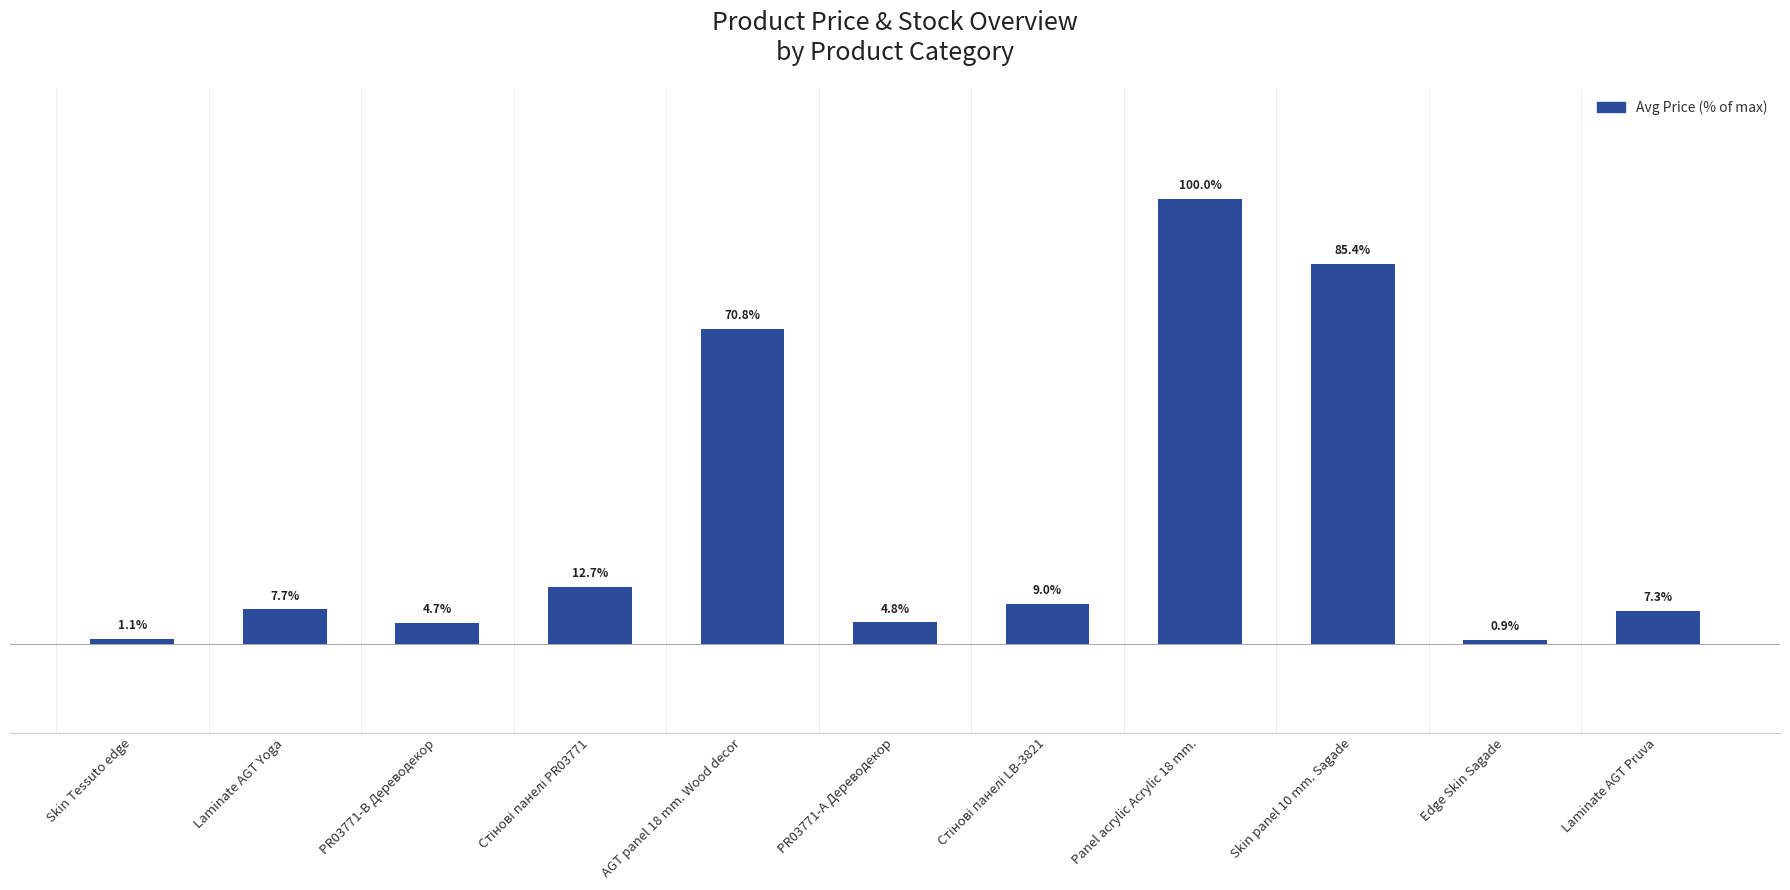

At which category does the chart reach its minimum across all series?

Edge Skin Sagade